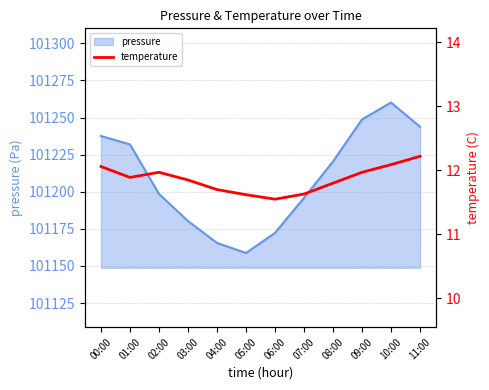

What is the label of the 10th point from the right?

02:00